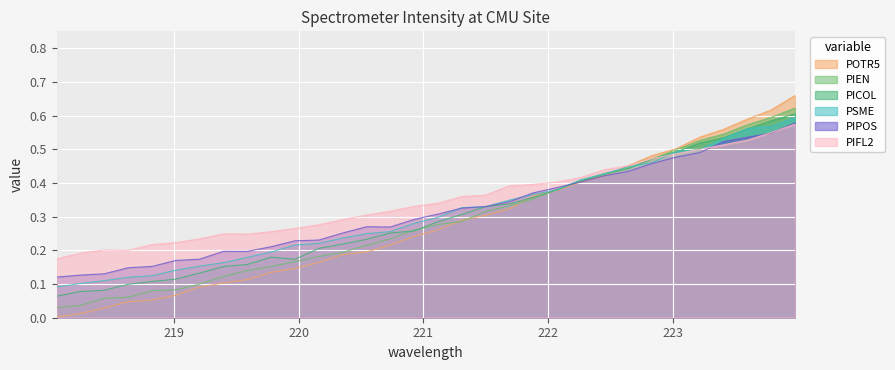

Rank the categories by value from highest to lowest.

223.9802, 223.7895, 223.5987, 223.408, 223.2172, 223.0264, 222.8355, 222.6447, 222.4538, 222.263, 222.0721, 221.8812, 221.6902, 221.4993, 221.3083, 221.1174, 220.9264, 220.7354, 220.5444, 220.3533, 220.1623, 219.9712, 219.7801, 219.589, 219.3979, 219.2067, 219.0156, 218.8244, 218.6332, 218.442, 218.2508, 218.0596